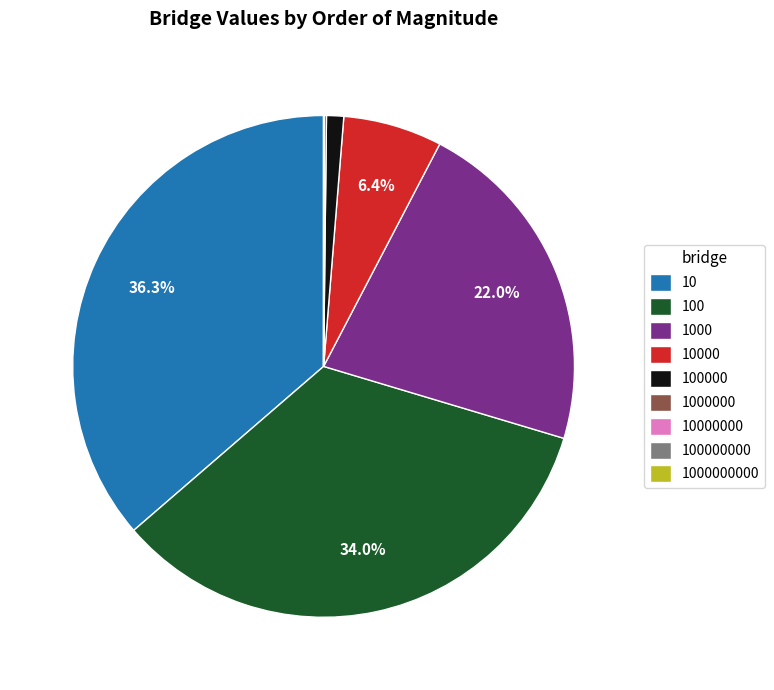

Which category has the biggest portion of the pie?

10